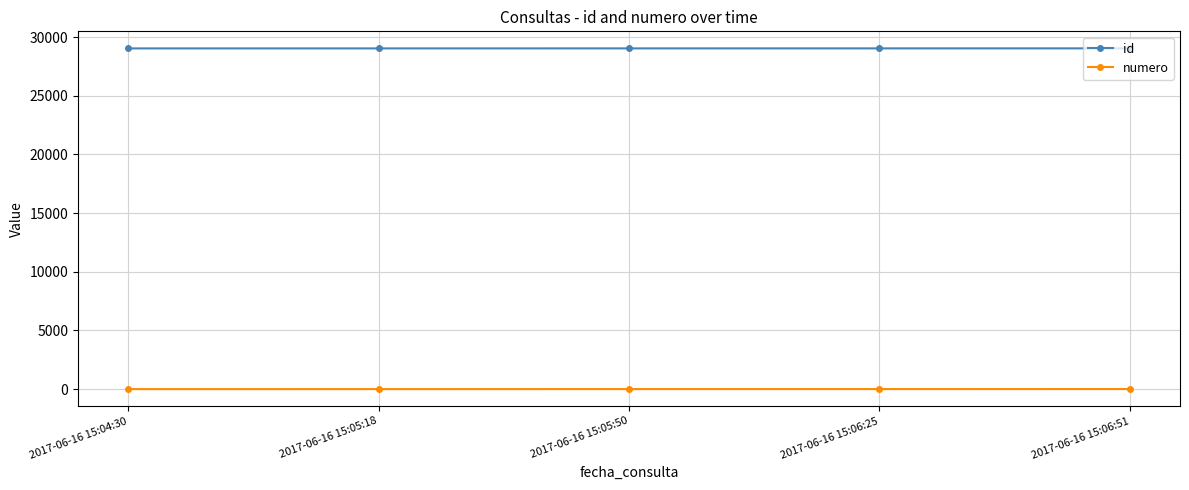

What position from the left is 2017-06-16 15:05:18?

2